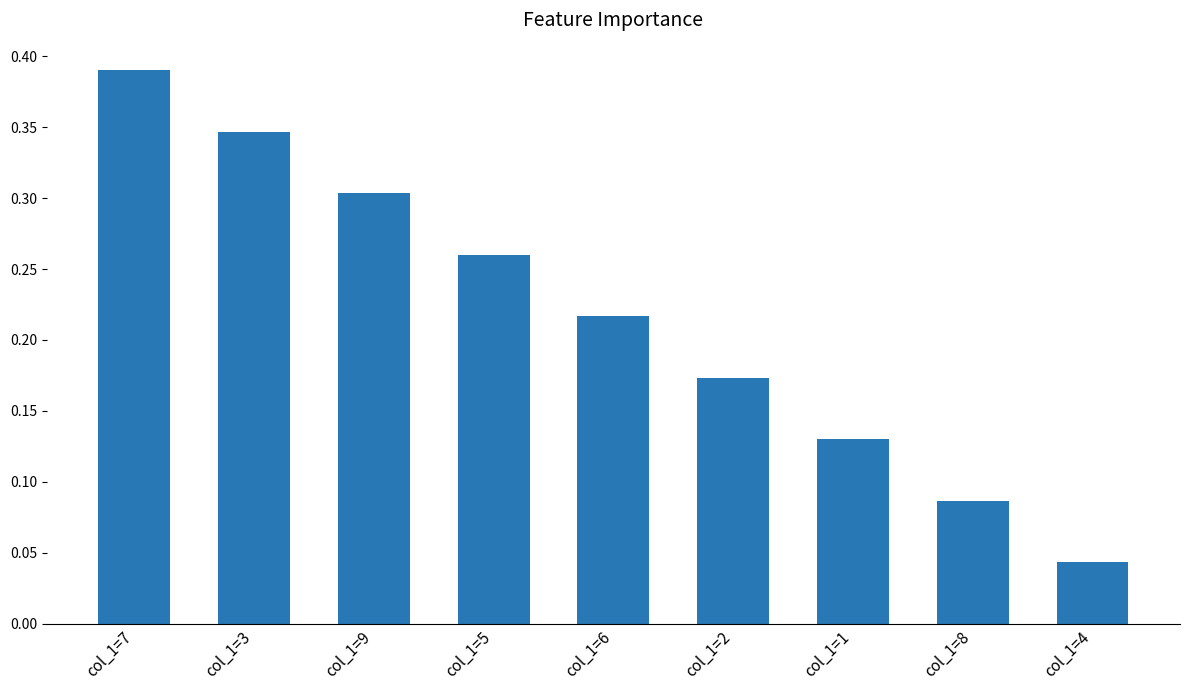

Which label corresponds to the smallest value in the chart?

col_1=4